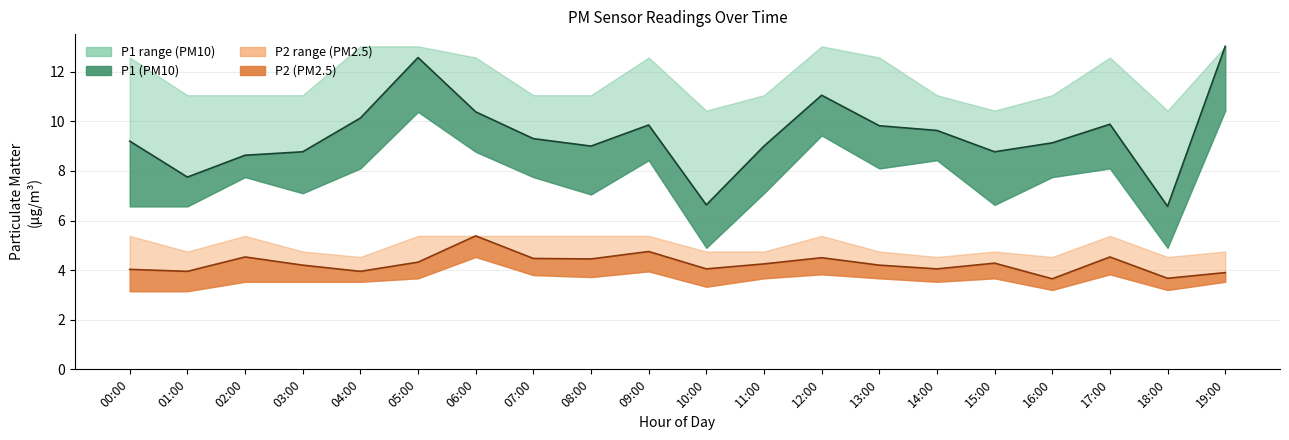

True or false: P2_lower and P2_upper intersect in this chart.

False